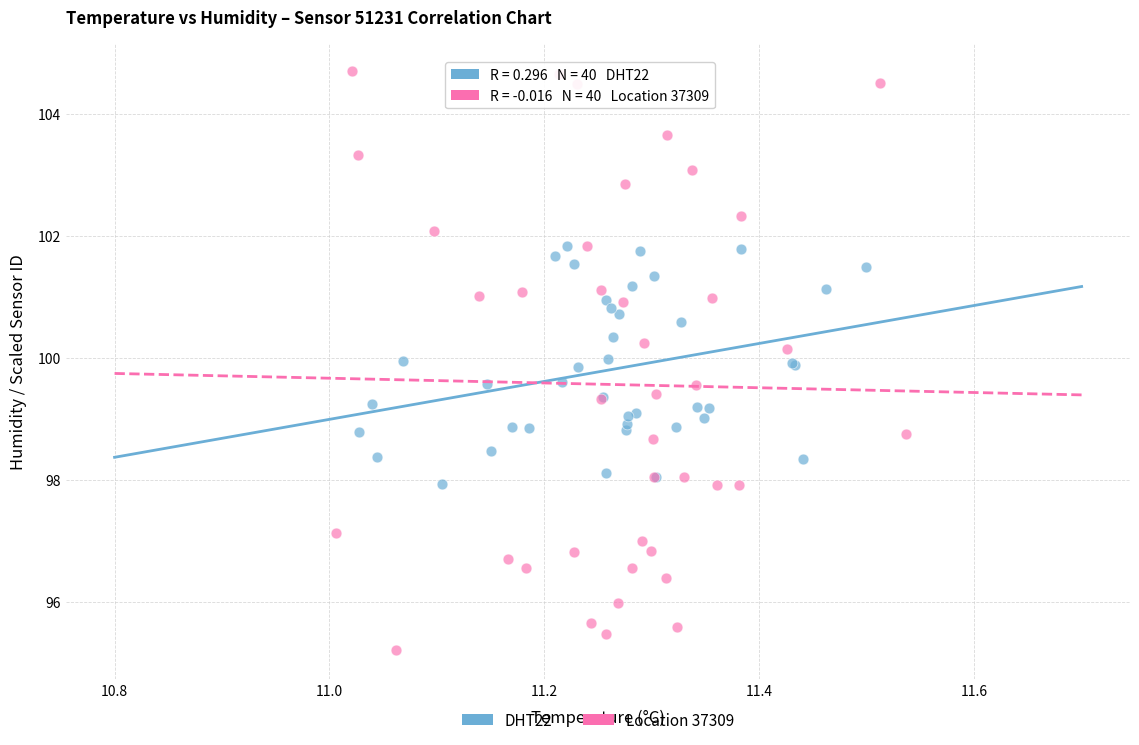

What are all the series names shown in the legend?

DHT22, Location 37309